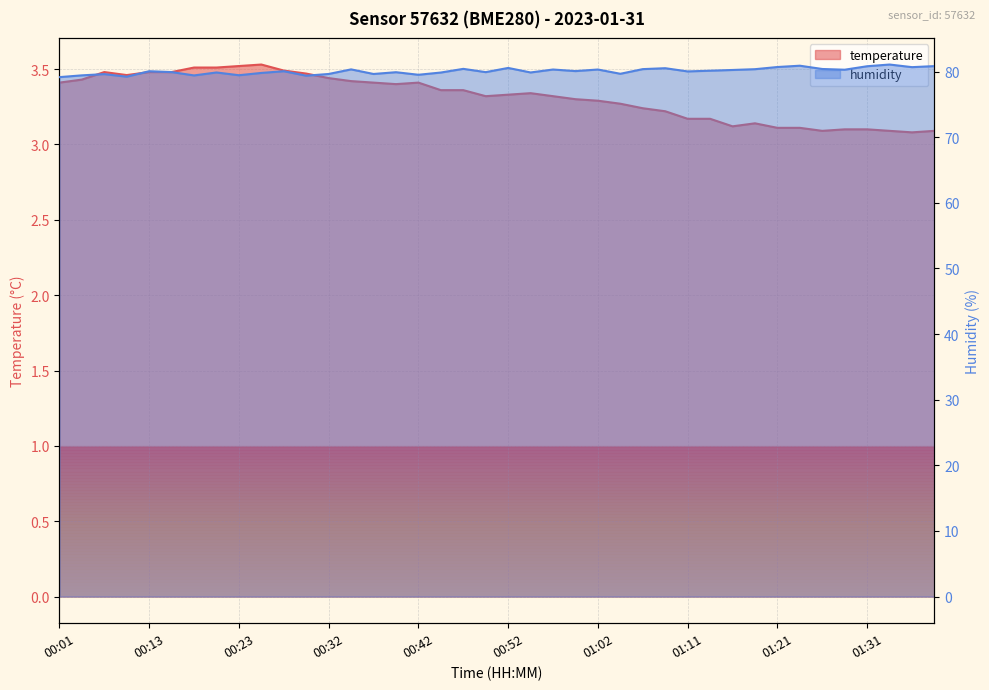

Which category has the highest value in the humidity series?

01:33